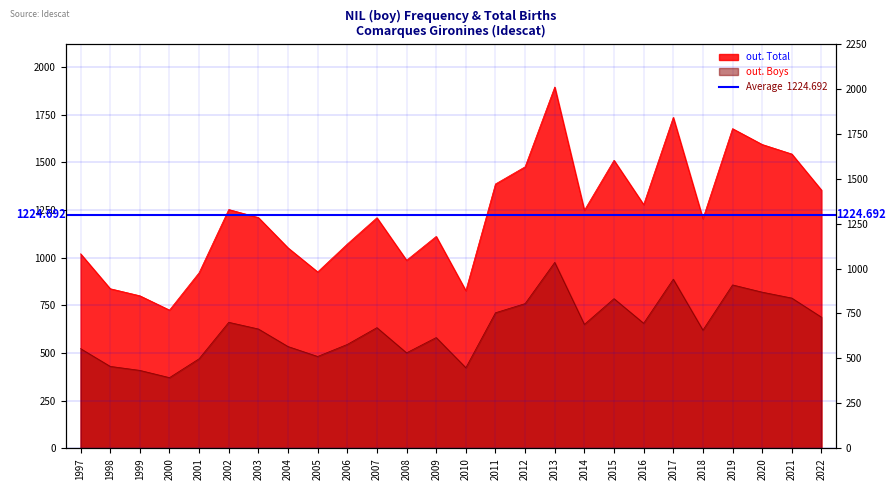

What is the value of the out. Total point at the 22nd from the left?

1204